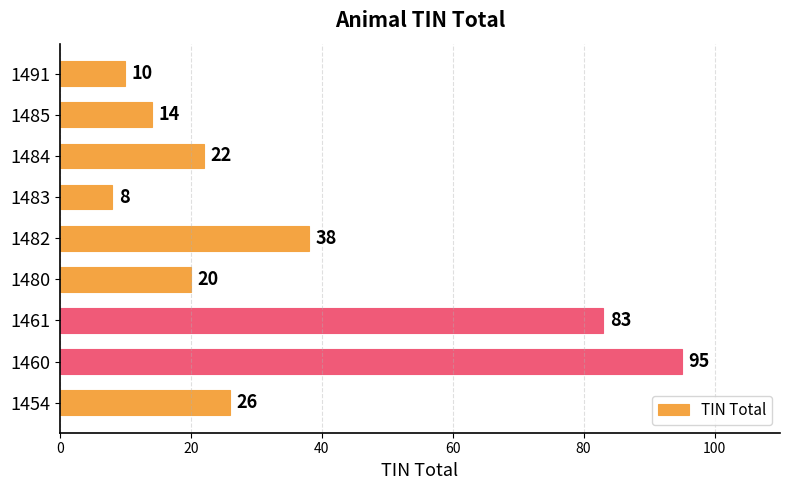

List the labels in order of value, largest first.

1460, 1461, 1482, 1454, 1484, 1480, 1485, 1491, 1483